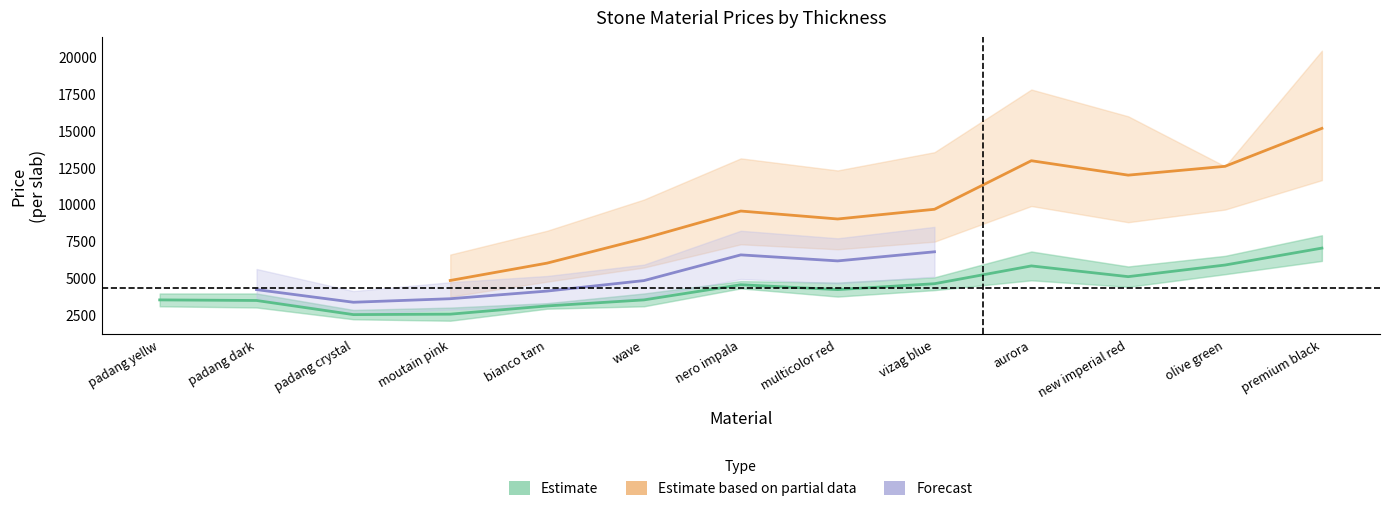

What are all the series names shown in the legend?

Estimate, Estimate based on partial data, Forecast